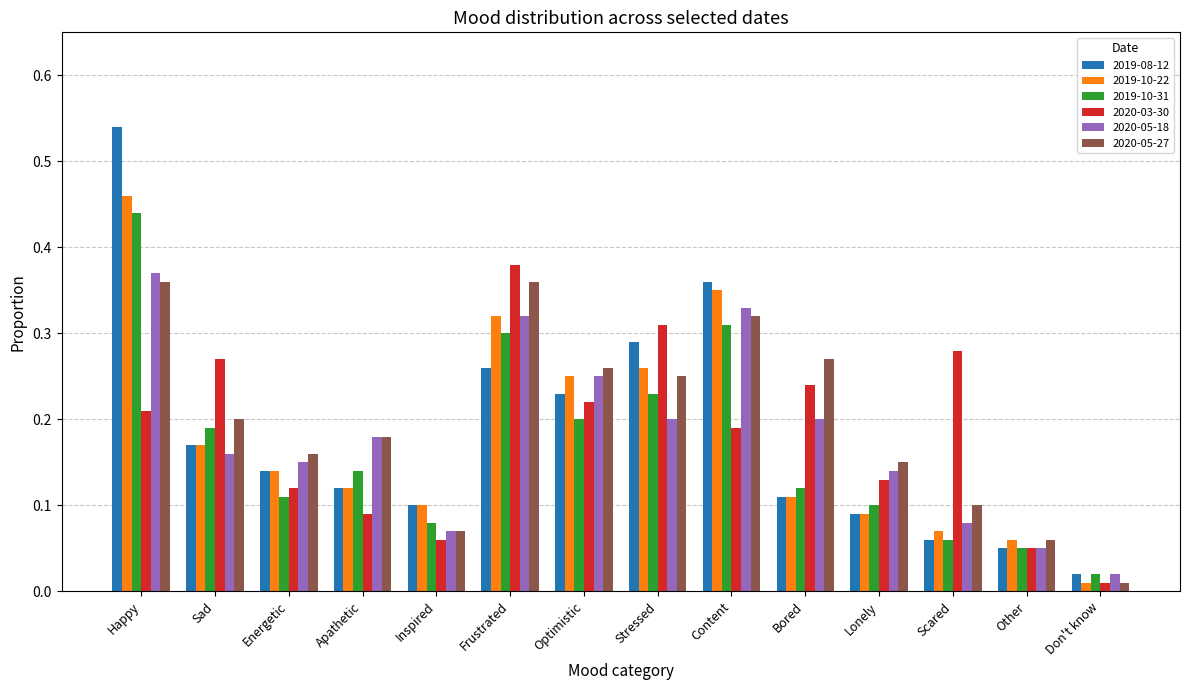

The 2020-05-18 series shows 0.1 at Bored. True or false?

False